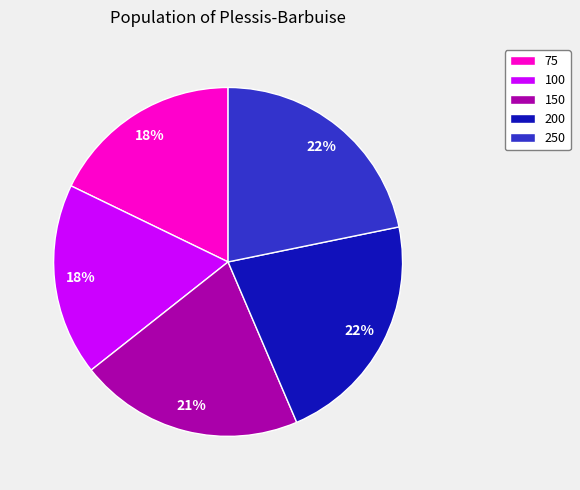

To the nearest percent, what percentage of the pie is 150?

21%